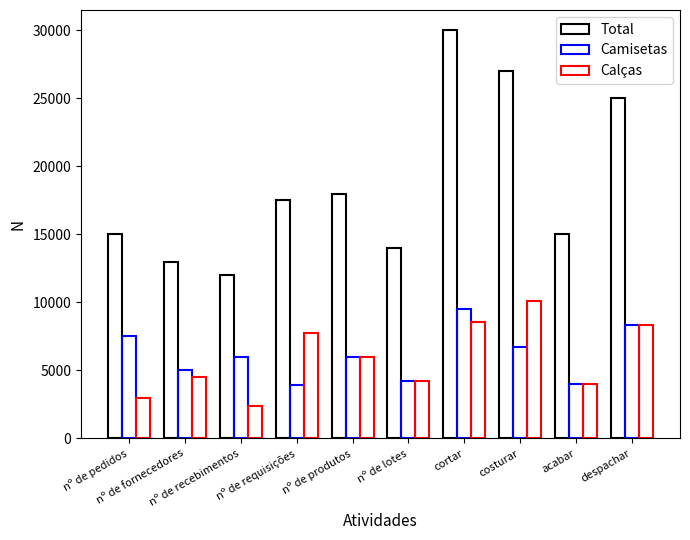

Where is Camisetas nearest to the value 6706?

costurar